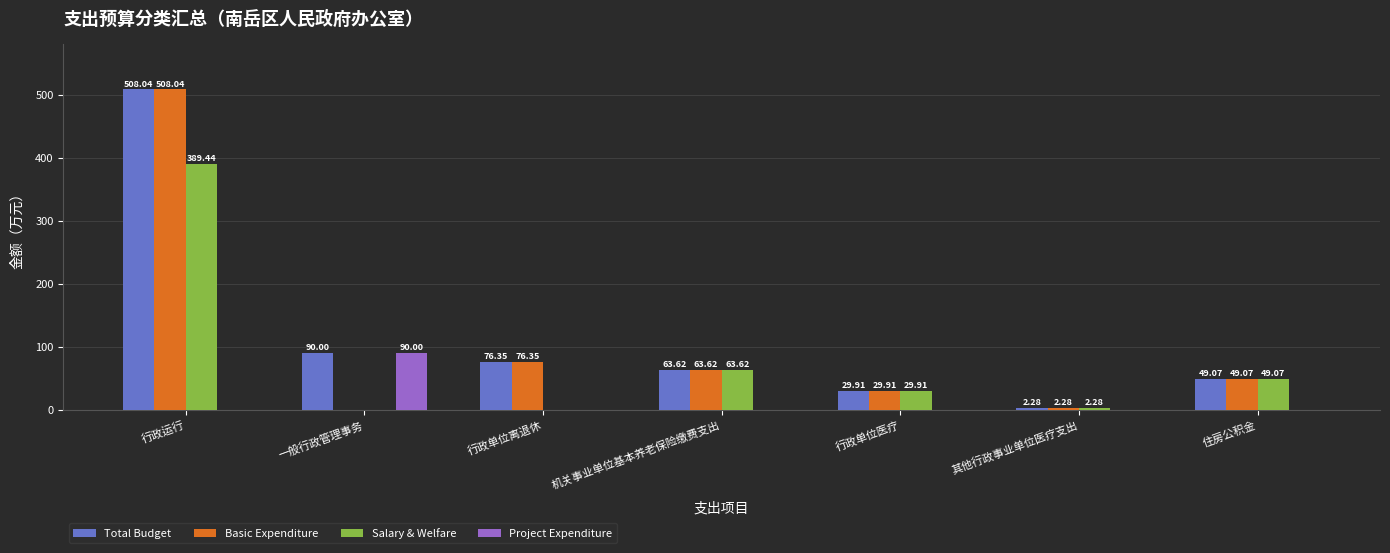

How many data points in Project Expenditure are above 0?

1